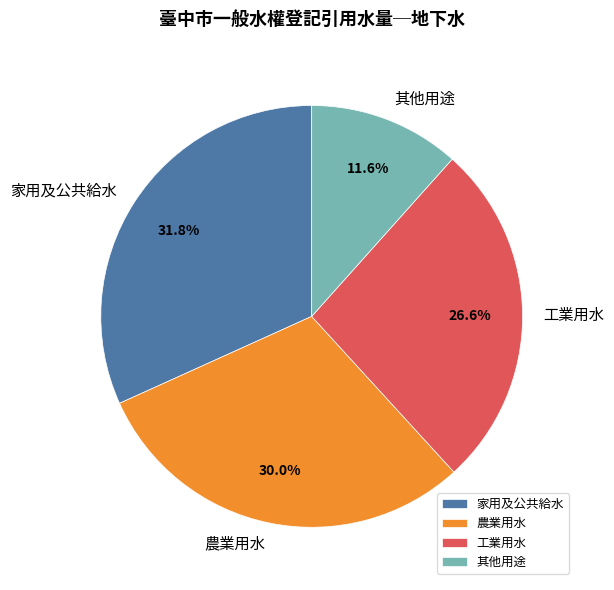

Which category has the smallest portion of the pie?

其他用途